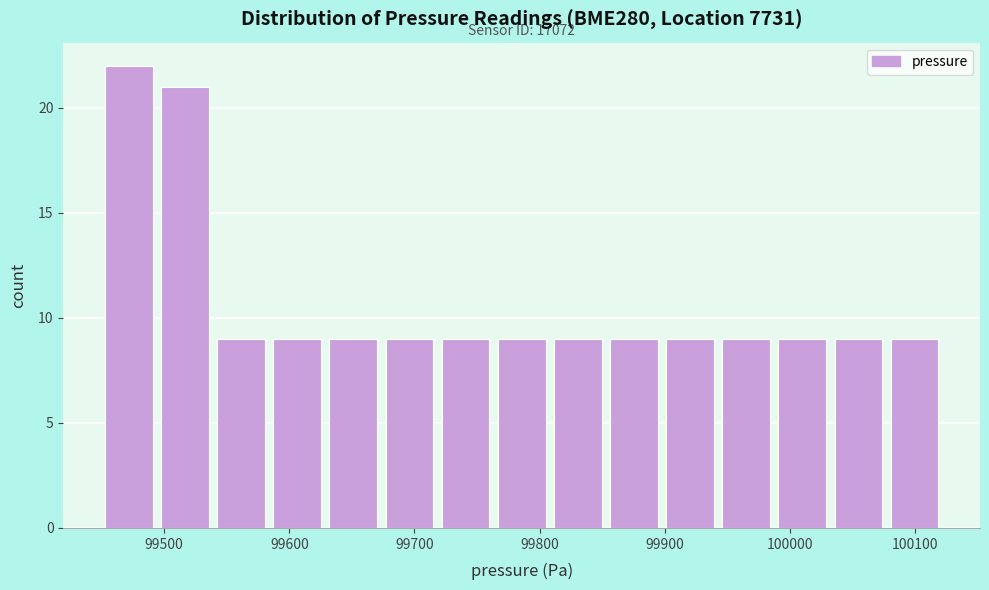

Over which range of the x-axis is the bar tallest?

99450 to 99500